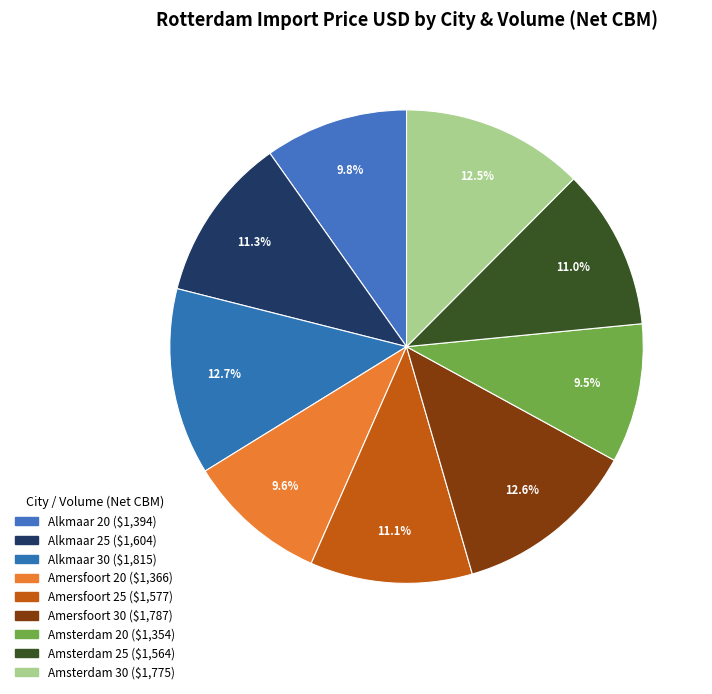

Rank the categories by value from highest to lowest.

Alkmaar 30, Amersfoort 30, Amsterdam 30, Alkmaar 25, Amersfoort 25, Amsterdam 25, Alkmaar 20, Amersfoort 20, Amsterdam 20